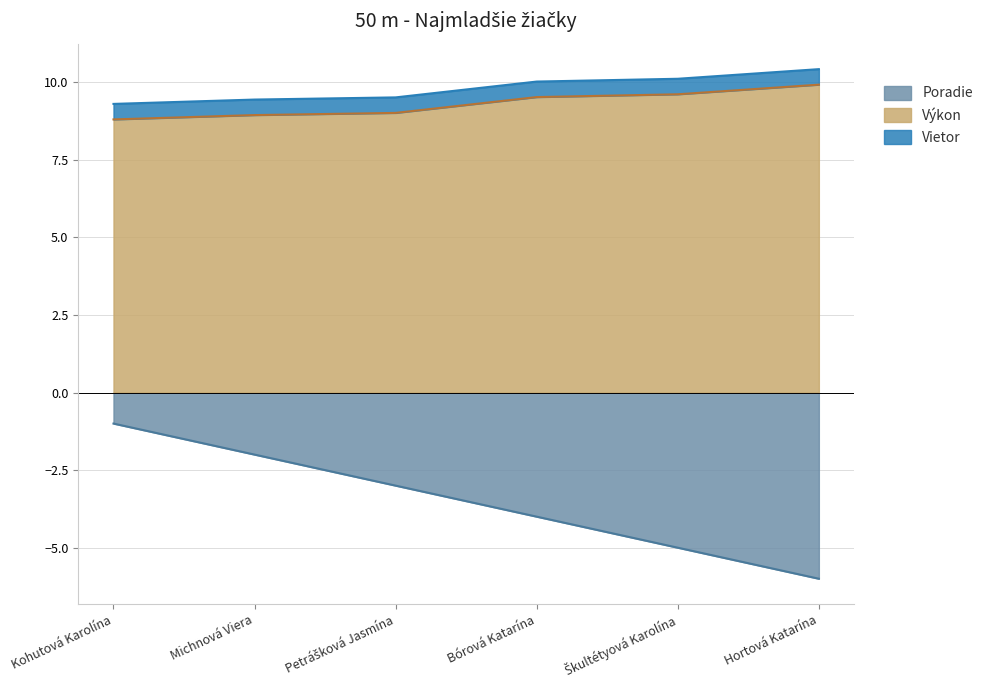

Which has a higher value, Michnová Viera or Bórová Katarína?

Michnová Viera